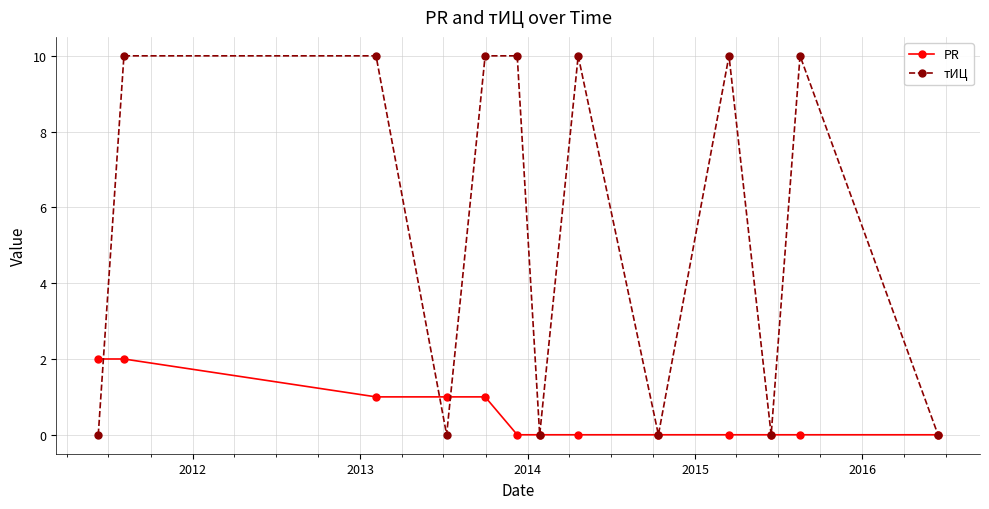

Which series has the largest range (max minus min)?

тИЦ